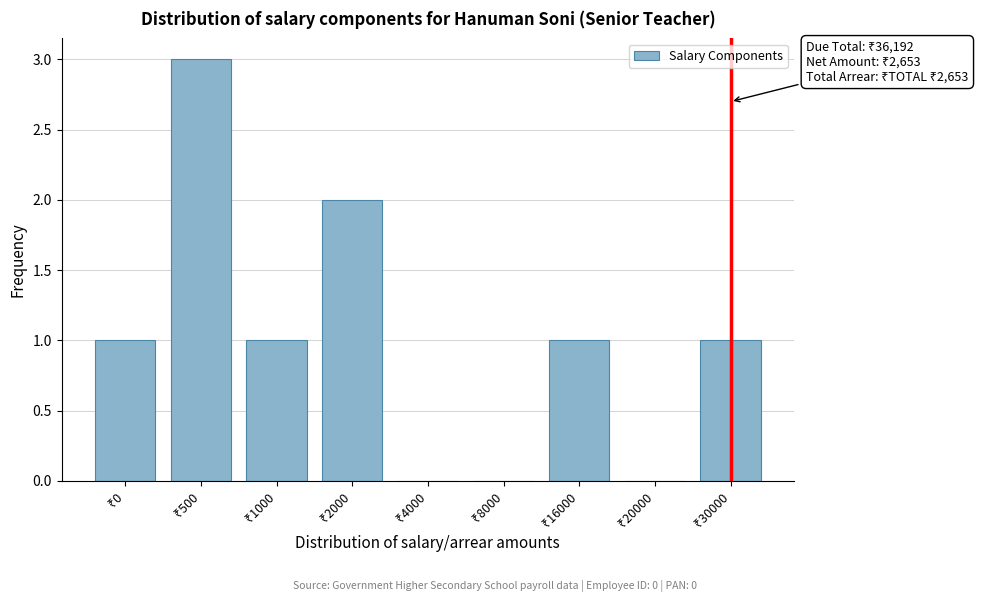

What is the maximum value shown in the chart?

3